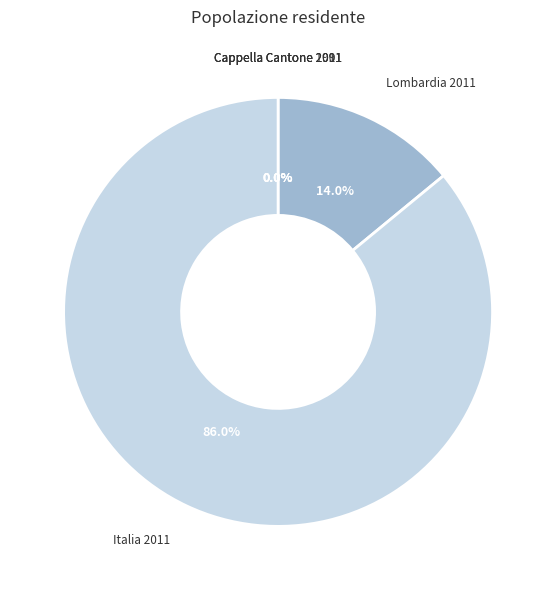

To the nearest percent, what is the average slice percentage?

20%